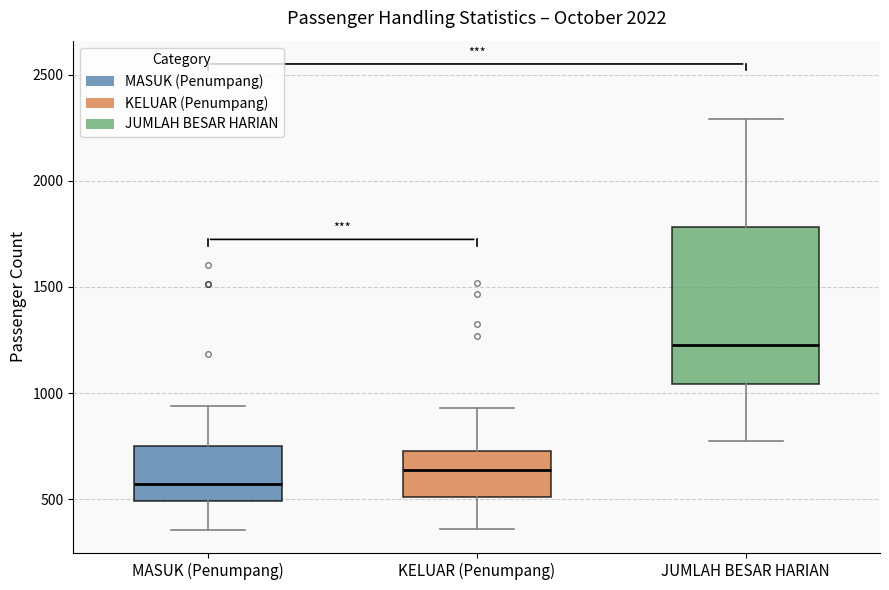

Reading left to right, read every box against the y-axis: the position of its median line, the range the box covers, and the ends of its whiskers. The values are not printed on the chart, so give them approximately, as read against the axis.

MASUK (Penumpang): median 550, box 500 to 750, whiskers 350 to 950
KELUAR (Penumpang): median 650, box 500 to 750, whiskers 350 to 950
JUMLAH BESAR HARIAN: median 1250, box 1050 to 1800, whiskers 750 to 2300